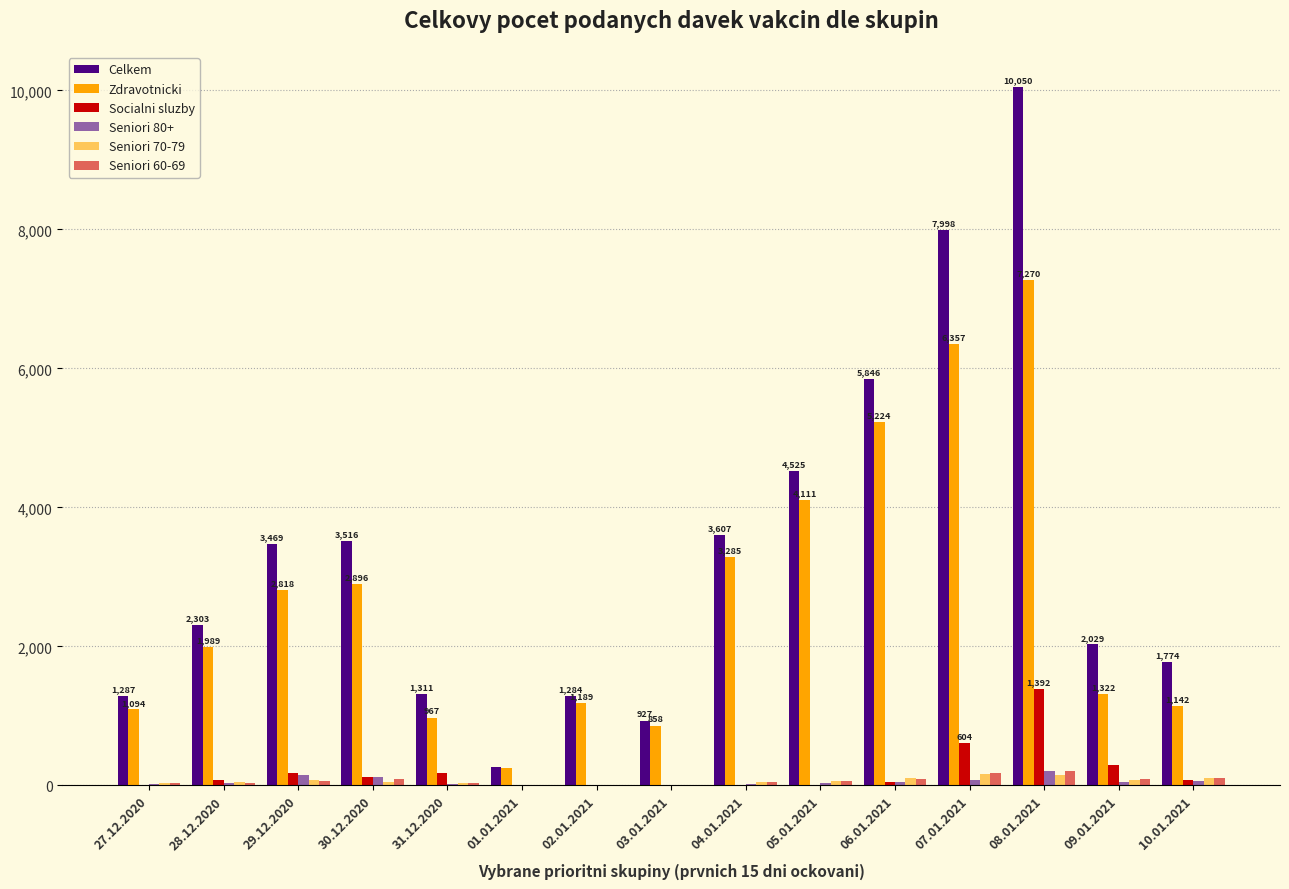

How many groups of bars are there?

15